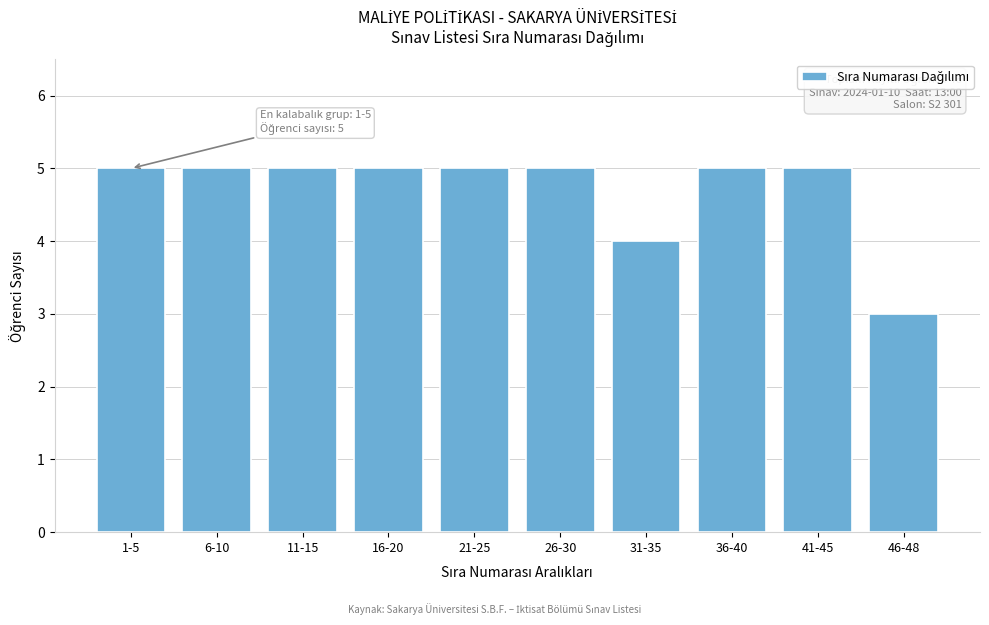

Reading left to right, transcribe all the data shown in this chart.

5	5	5	5	5	5	4	5	5	3